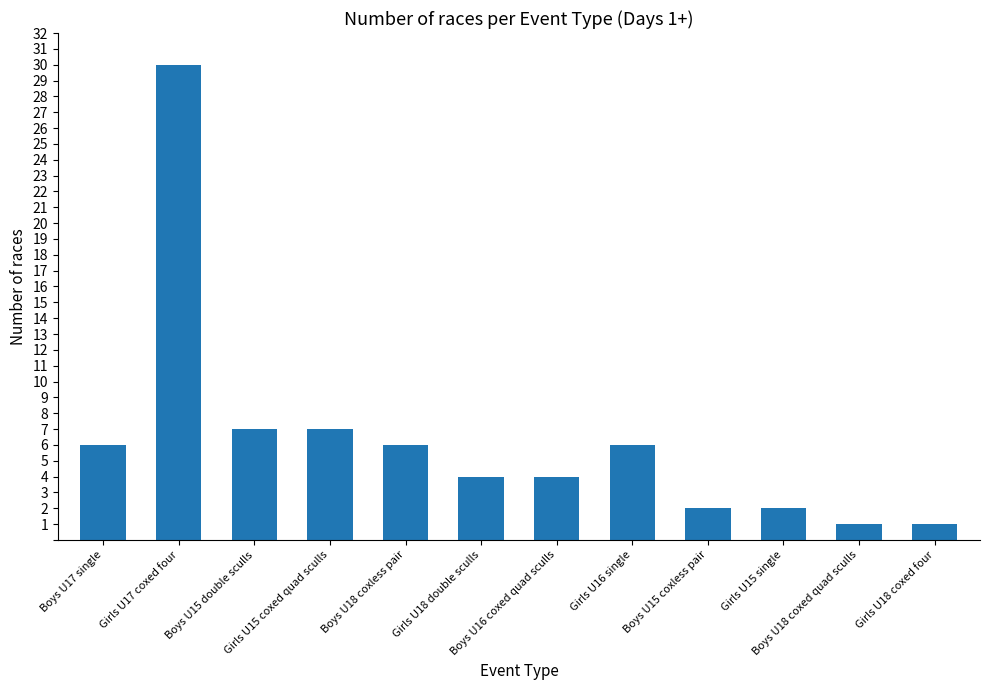

Approximately how many times larger is the value at Boys U18 coxed quad sculls compared to Boys U15 double sculls?

0.1